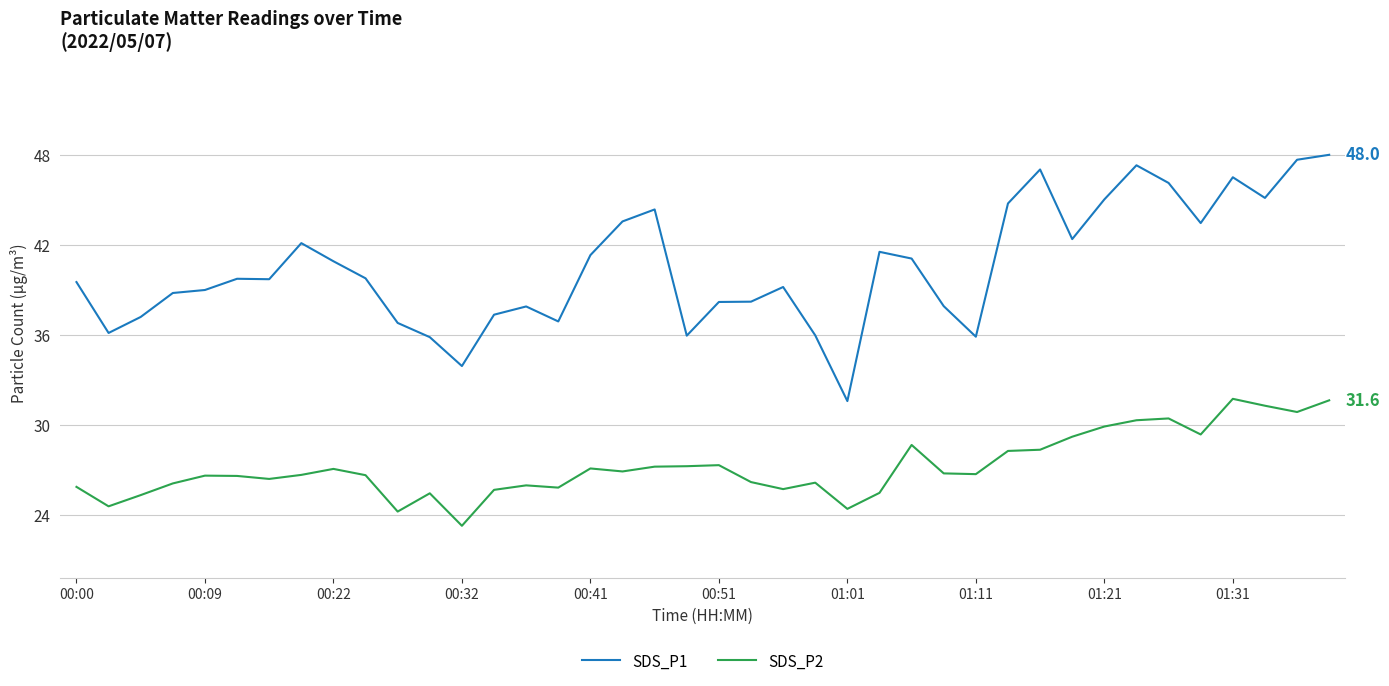

What is the minimum value for SDS_P1?

31.6